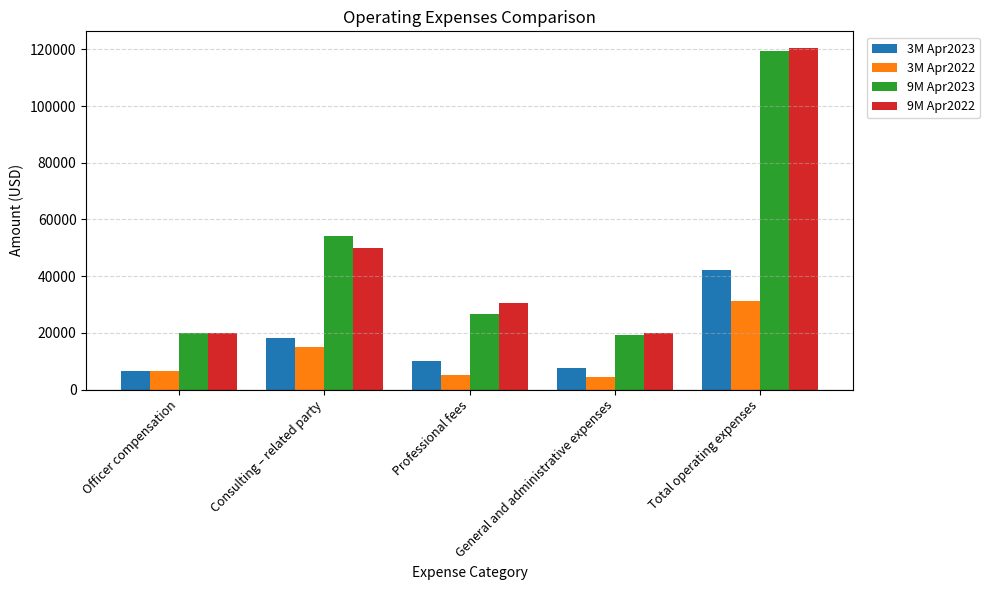

What is the total value across all series at Professional fees?

72335